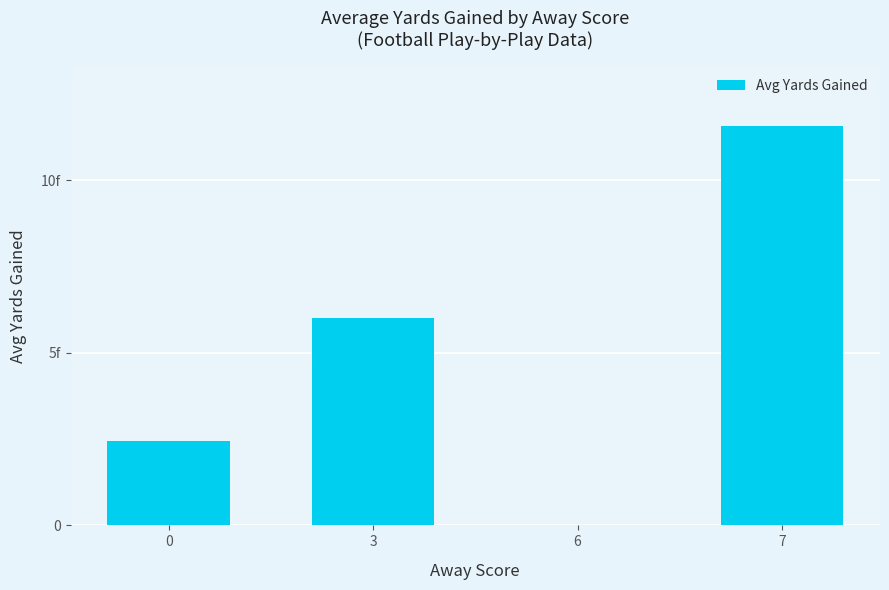

What is the sum of all values?

20.0